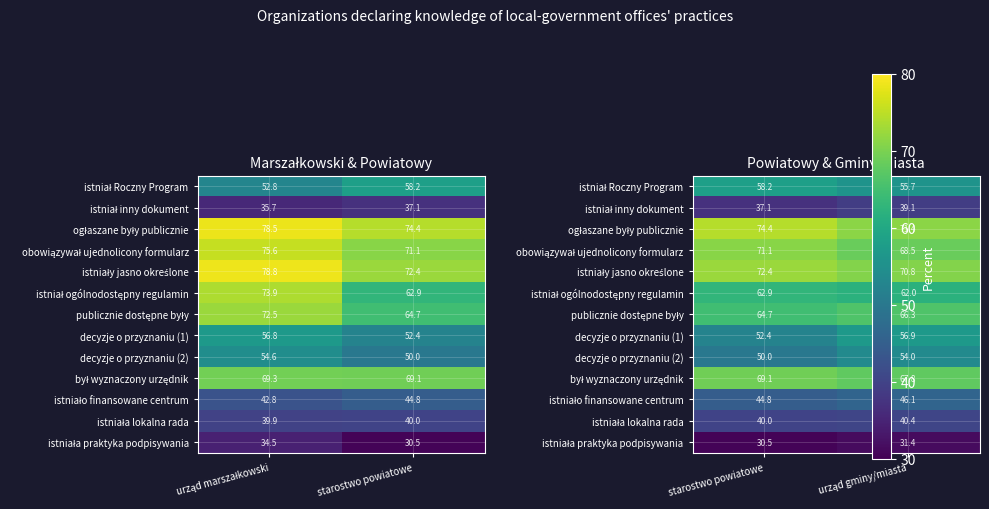

Is the value of istniała praktyka podpisywania at urząd gminy/miasta greater than the value of istniały jasno określone at starostwo powiatowe?

No